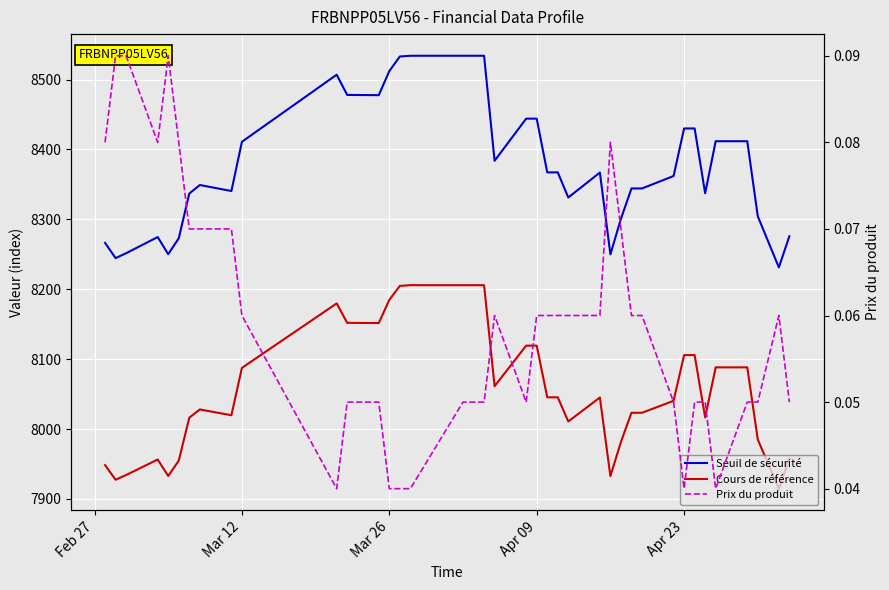

Is the value of Cours de référence at 31 greater than the value of Seuil de sécurité at 33?

No